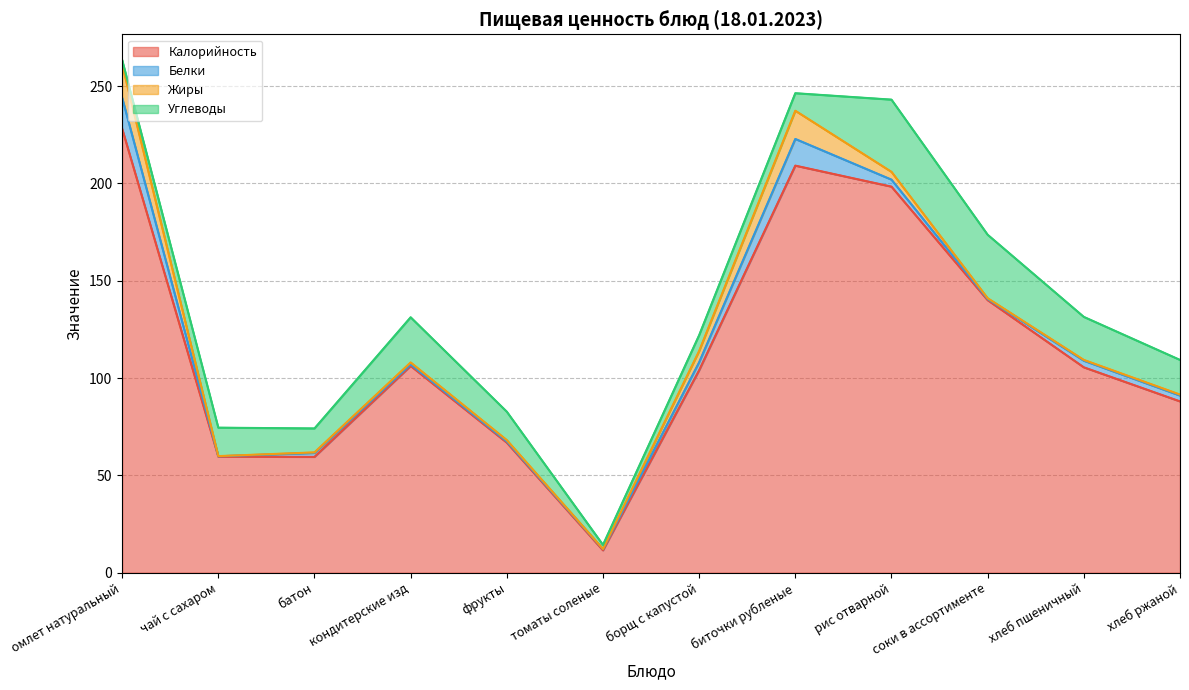

At how many categories does at least one series exceed 202?

2